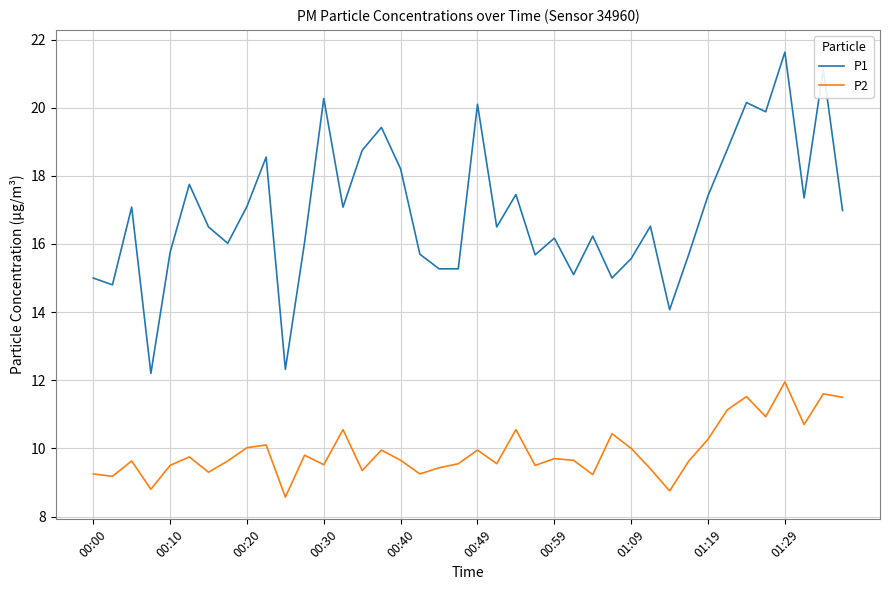

Which series has the largest range (max minus min)?

P1